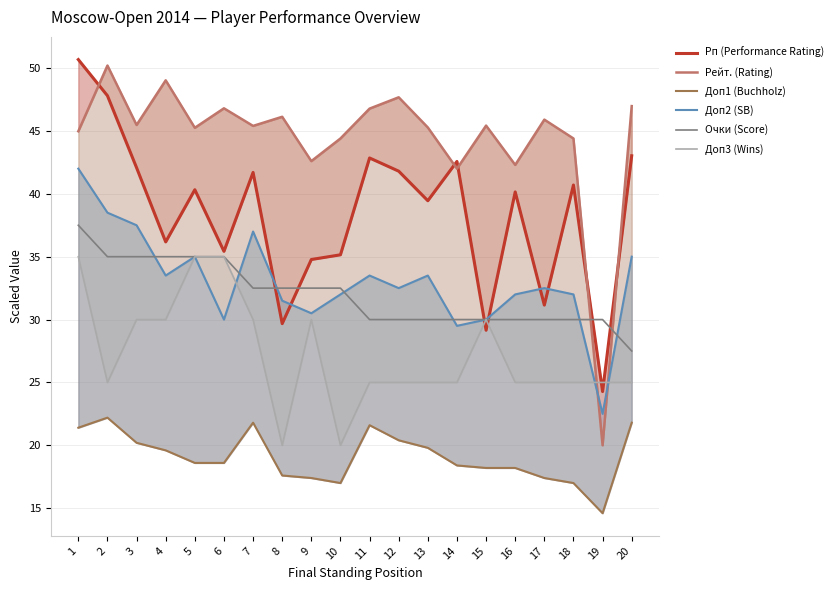

In Доп3 (Wins), how many points are higher than both neighbors (excluding endpoints)?

2